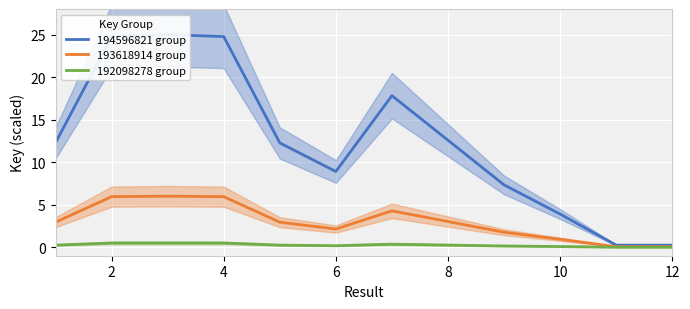

True or false: 194596821 group and 193618914 group intersect in this chart.

False